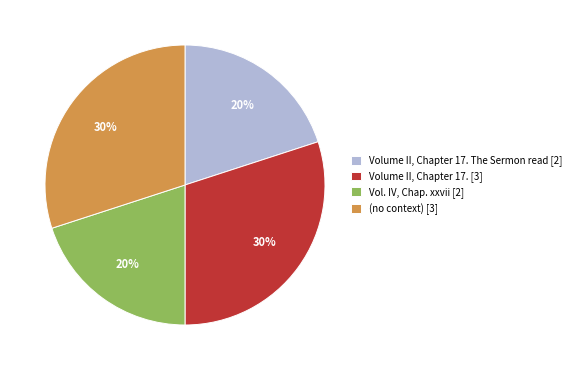

Is the sum of Volume II, Chapter 17. [3] and (no context) [3] greater than half?

Yes